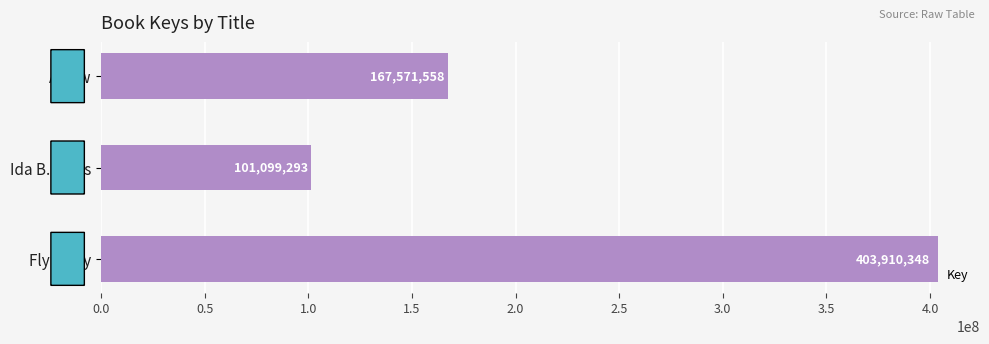

How many values are between 101099293 and 403910348?

3